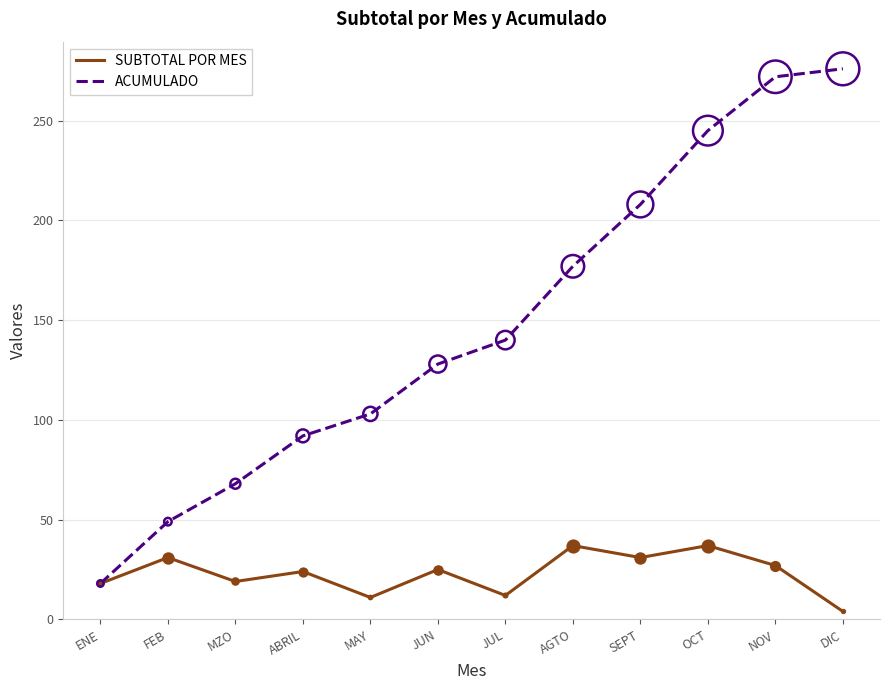

Which series changed the most between JUL and OCT?

ACUMULADO